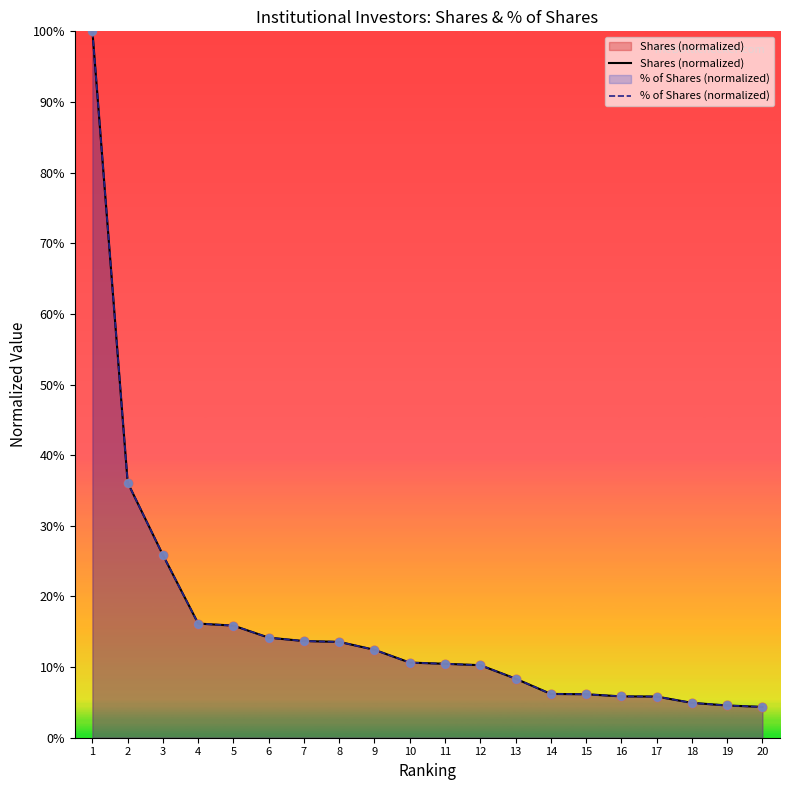

At how many categories does at least one series exceed 0?

20